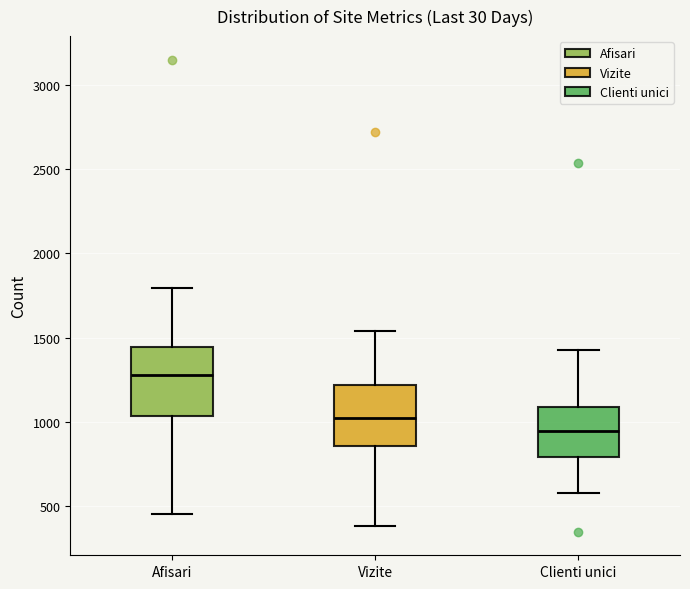

Which box has the highest median line?

Afisari